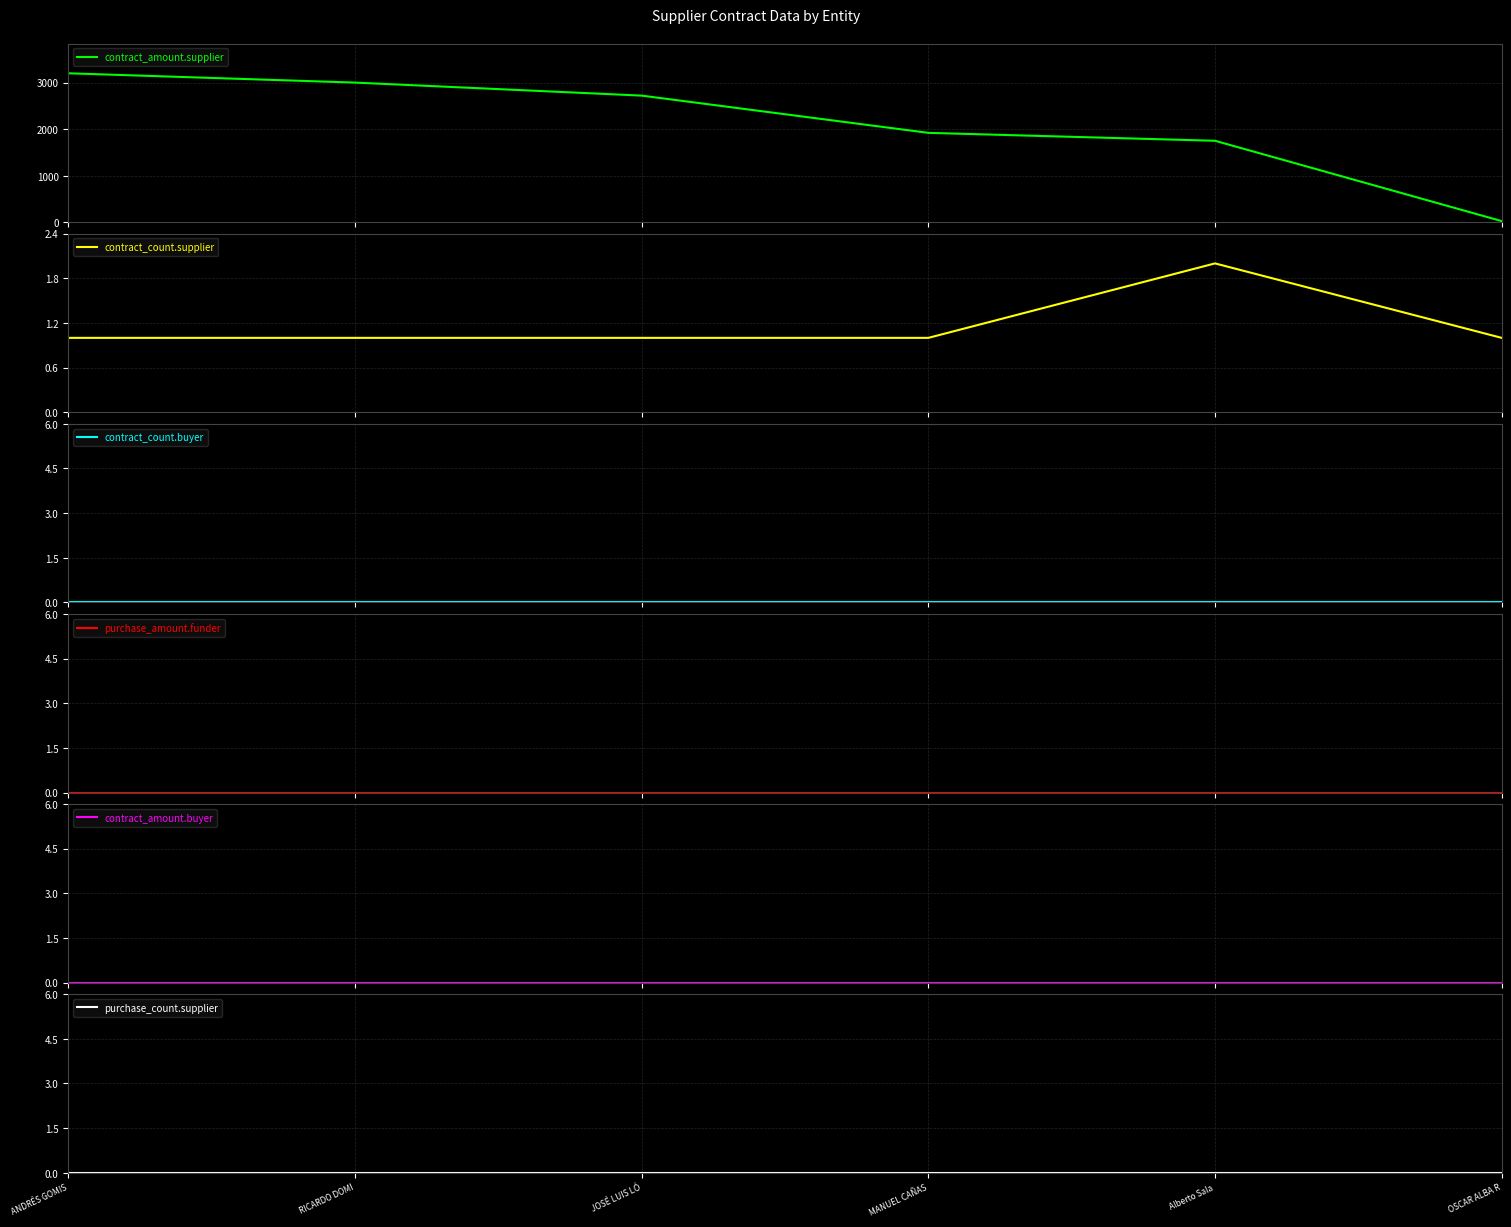

The value of purchase_amount.funder at ANDRÉS GOMIS is 0.0. True or false?

True